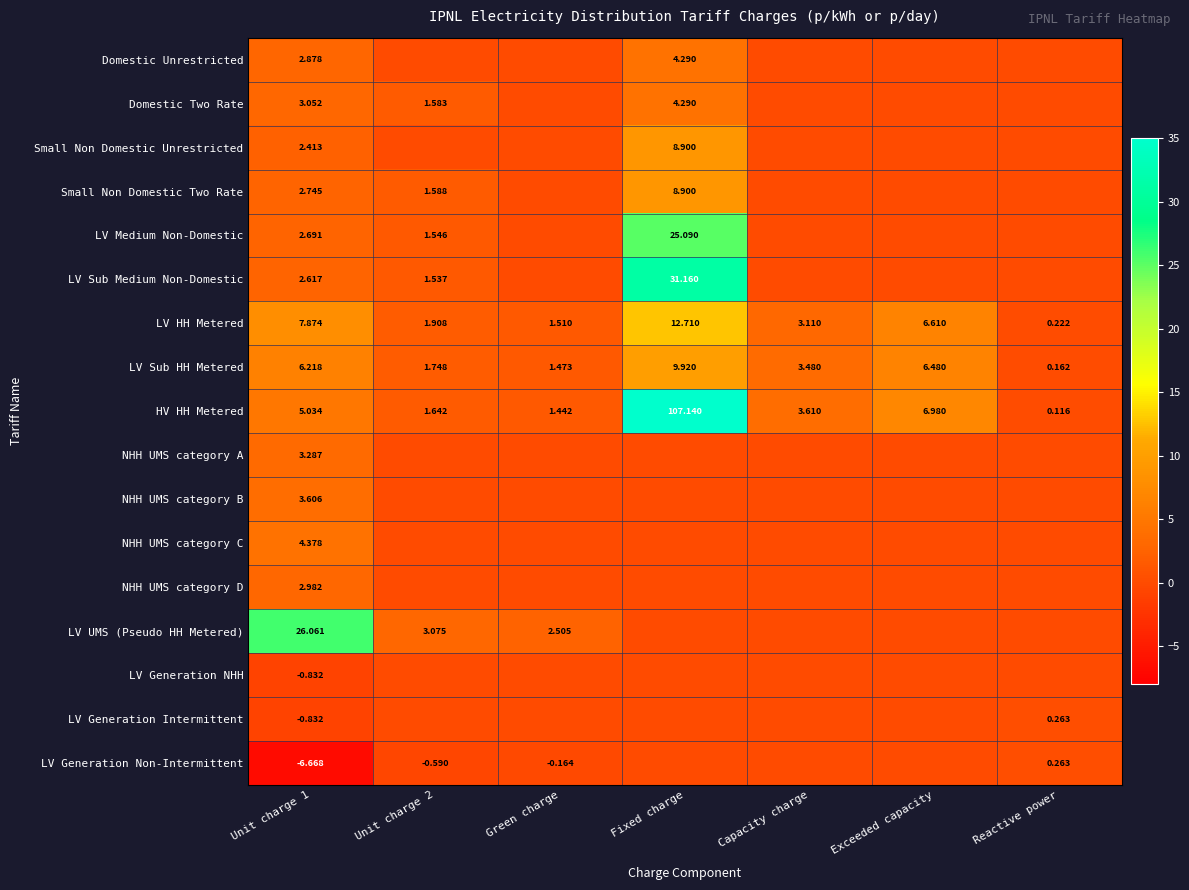

At which label is Small Non Domestic Unrestricted closest to 4?

Unit charge 1